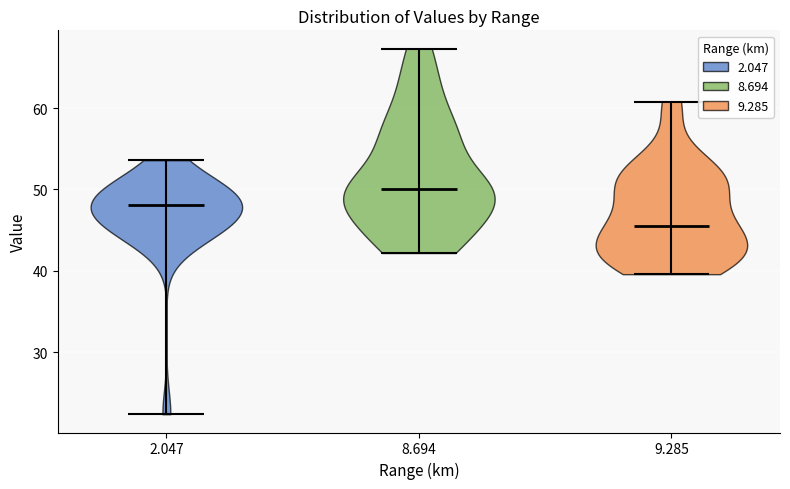

Which violin has the lowest median line?

9.285